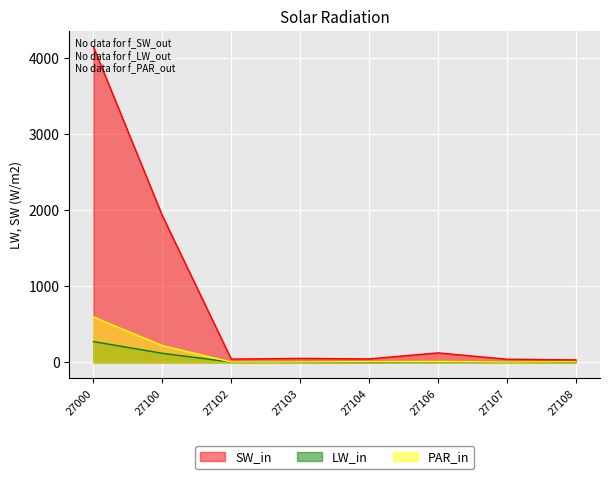

What is the total value across all series at 27000?

5021.1